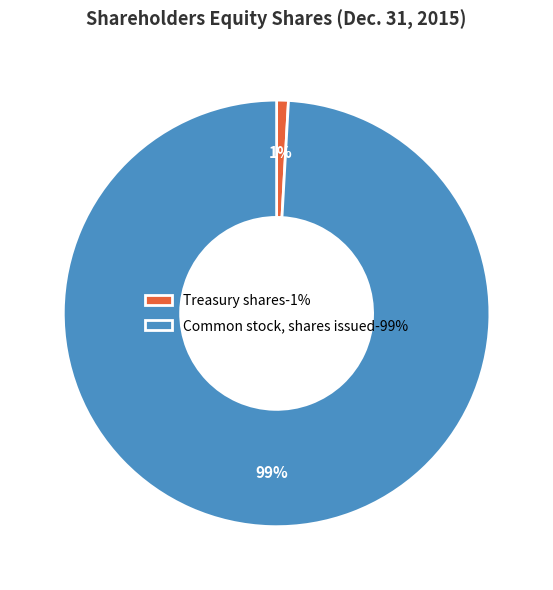

What is the largest slice in the pie chart?

Common stock, shares issued